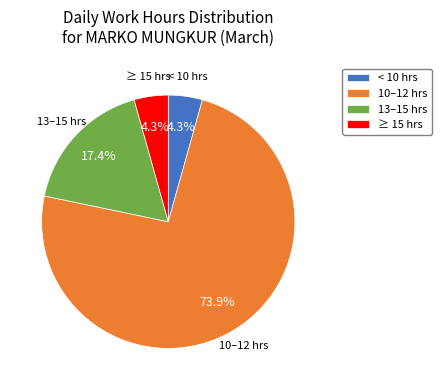

What is the largest slice in the pie chart?

10–12 hrs